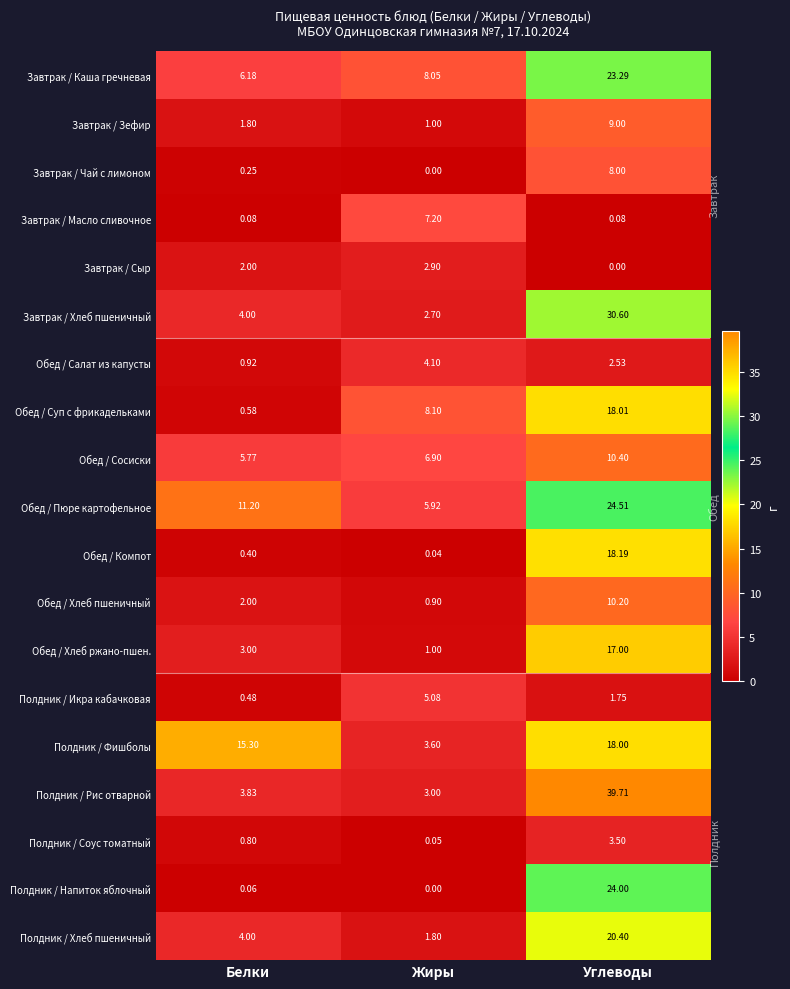

At how many categories does at least one series exceed 1?

3